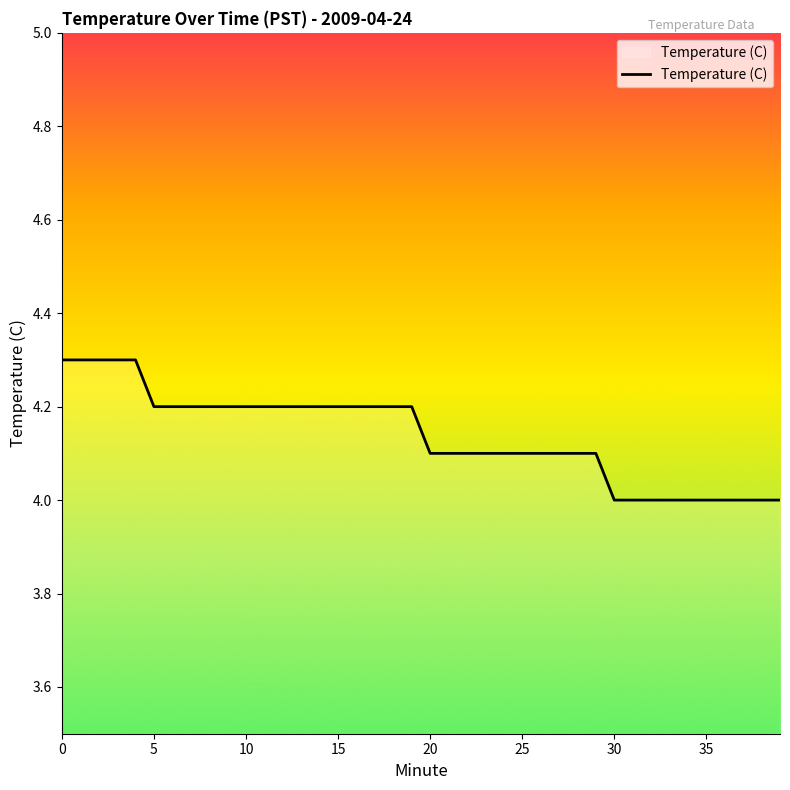

What is the maximum value shown in the chart?

4.3